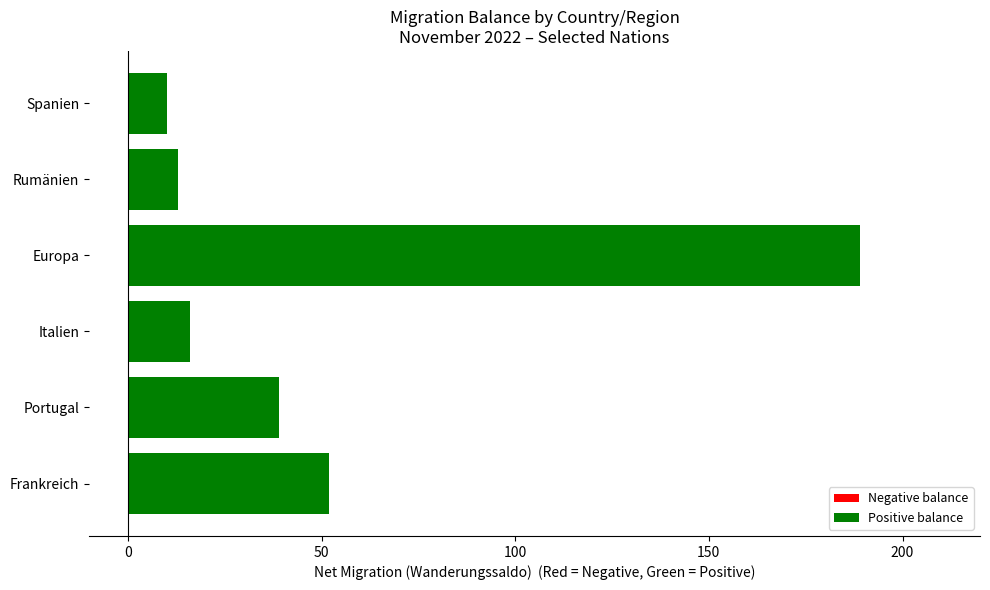

Are the bars horizontal?

Yes